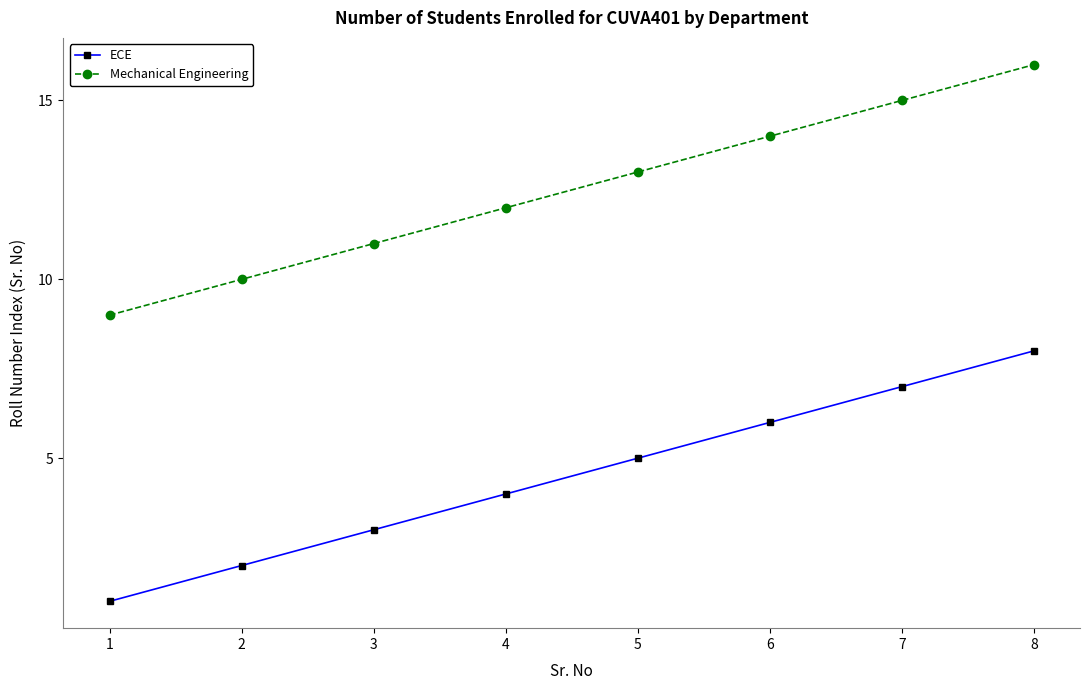

Count the Mechanical Engineering values in the range 11 to 15.

5